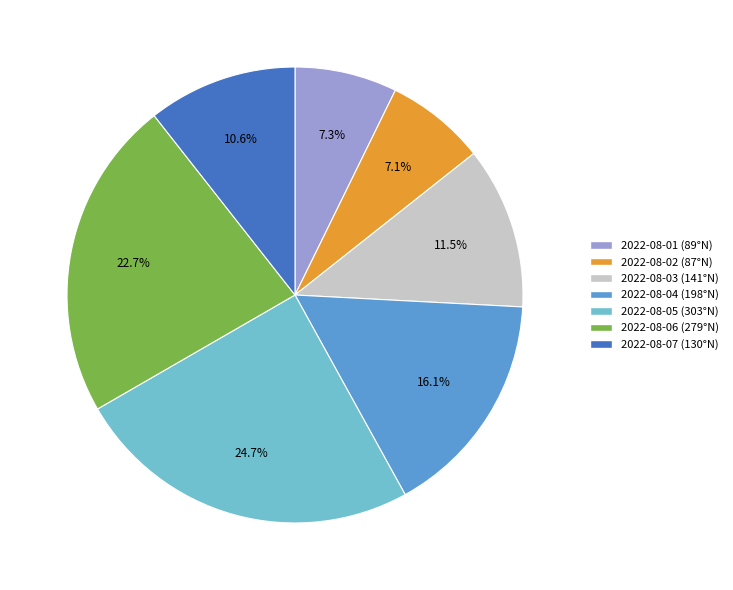

To the nearest percent, what is the difference between the 2022-08-02 and 2022-08-04 slice percentages?

9%